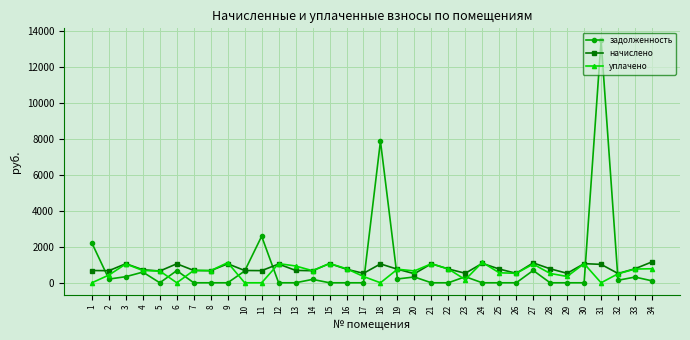

What is the difference between the maximum and minimum values in the уплачено series?

1133.5